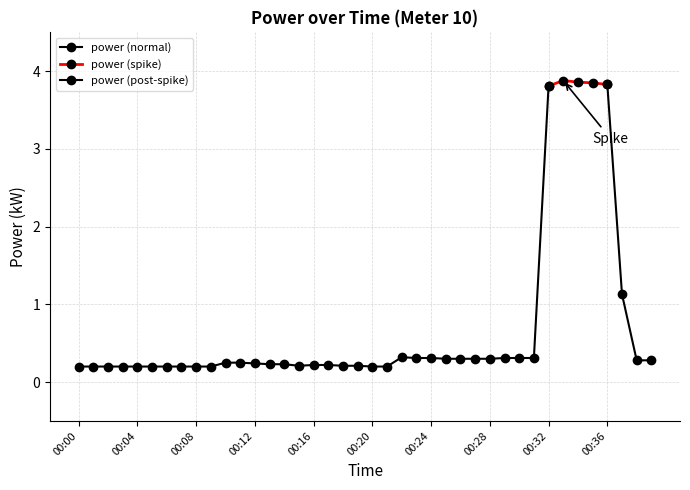

Rank the categories by value from lowest to highest.

00:00, 00:01, 00:02, 00:03, 00:04, 00:05, 00:06, 00:07, 00:08, 00:09, 00:20, 00:21, 00:15, 00:18, 00:19, 00:16, 00:17, 00:13, 00:14, 00:12, 00:10, 00:11, 00:38, 00:39, 00:25, 00:26, 00:27, 00:28, 00:23, 00:24, 00:29, 00:30, 00:31, 00:22, 00:37, 00:32, 00:36, 00:35, 00:34, 00:33